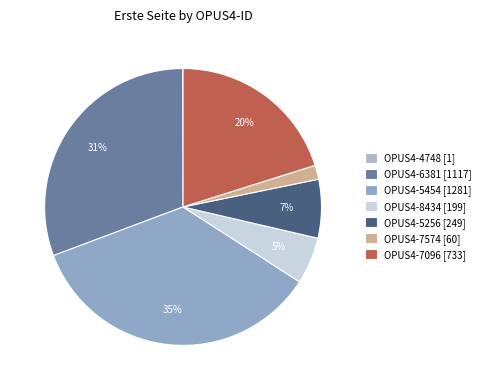

Is OPUS4-7574 the majority of the pie?

No